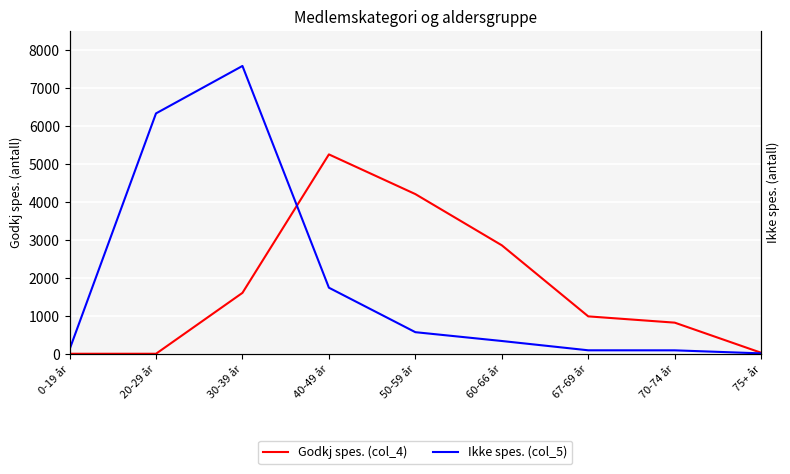

What is the sum of the Ikke spes. (col_5) values at 70-74 år and 67-69 år?

181